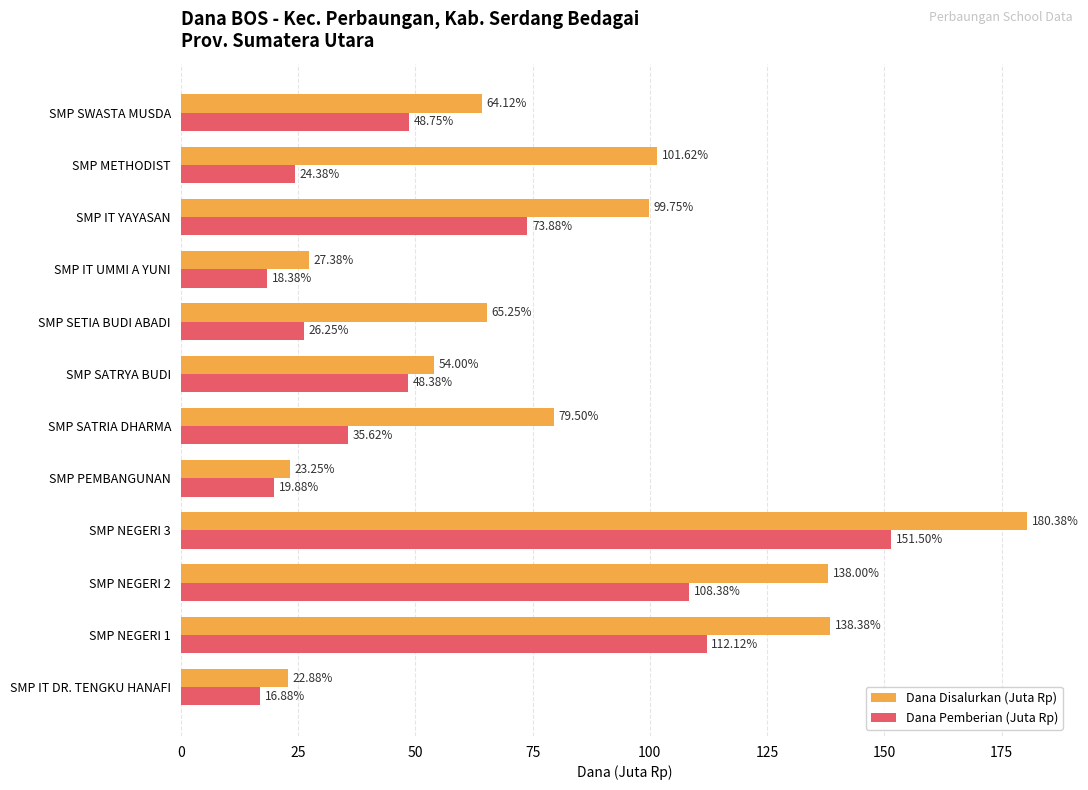

What is the difference between the highest and lowest values at SMP IT UMMI A YUNI?

9.0